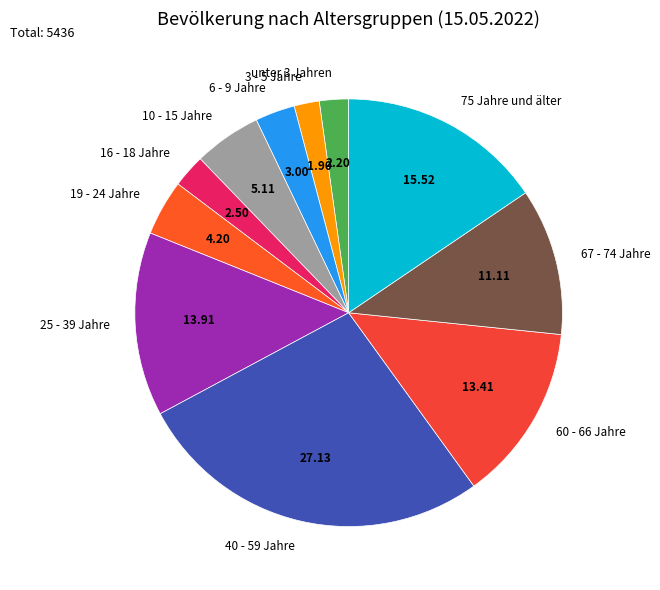

Which has a higher value, 40 - 59 Jahre or 16 - 18 Jahre?

40 - 59 Jahre